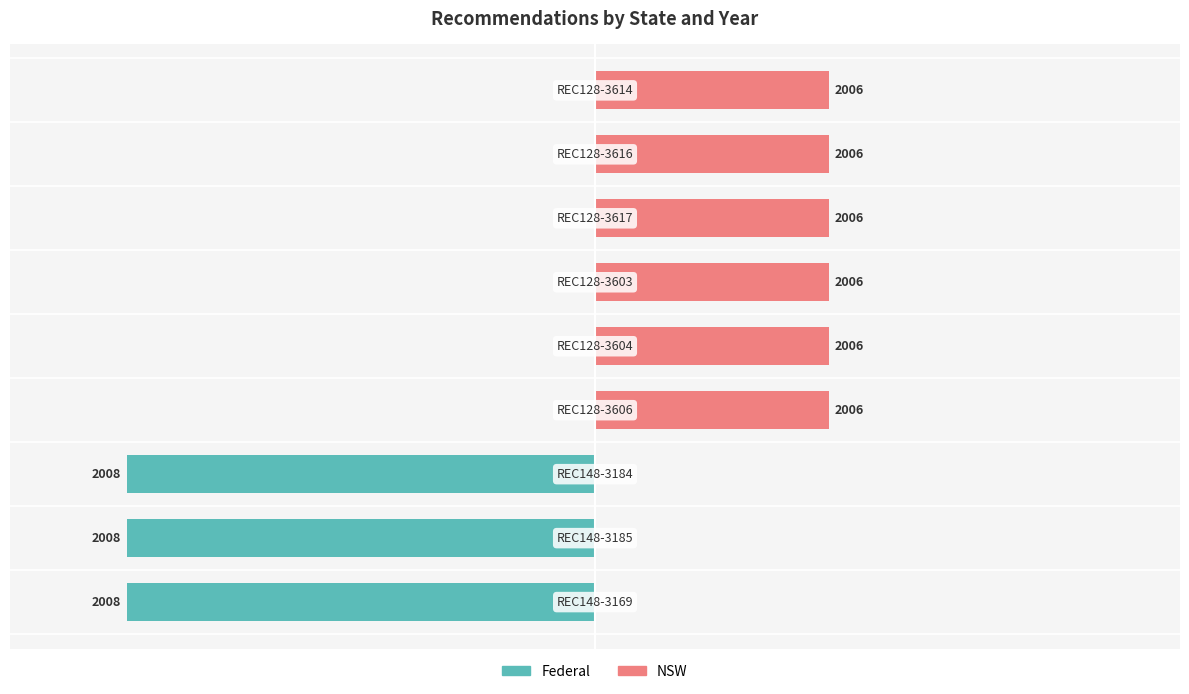

How many groups of bars are there?

9